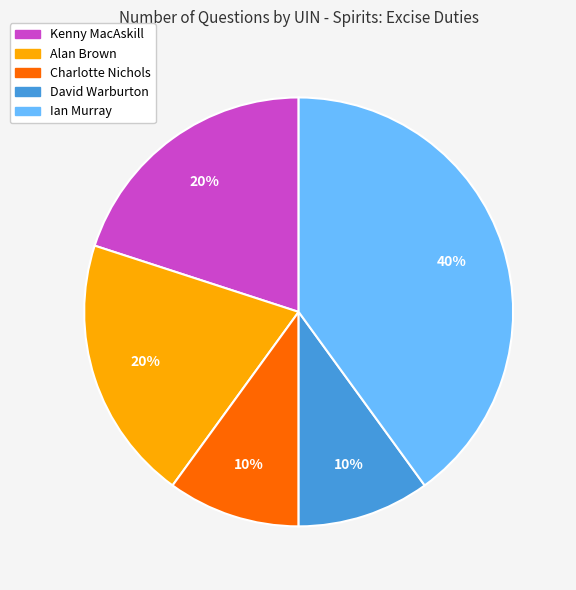

To the nearest percent, what is the average slice percentage?

20%